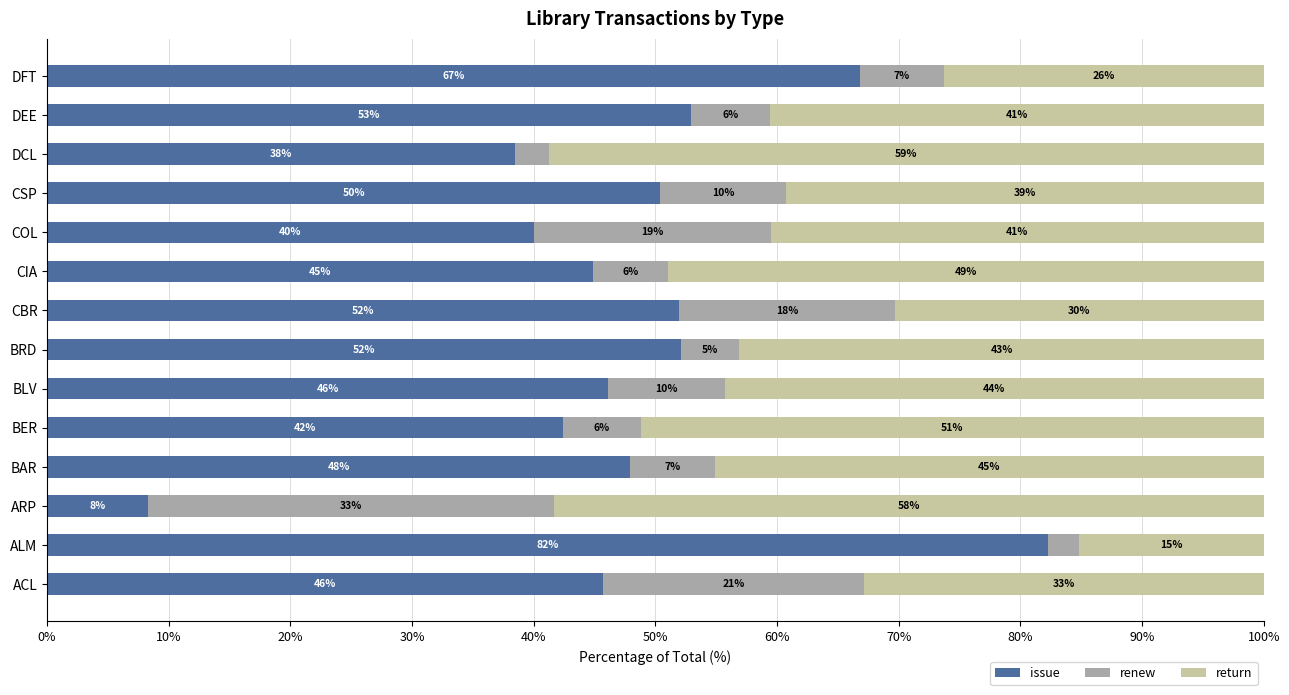

What is the value of the renew bar at the 4th from the left?

7.0